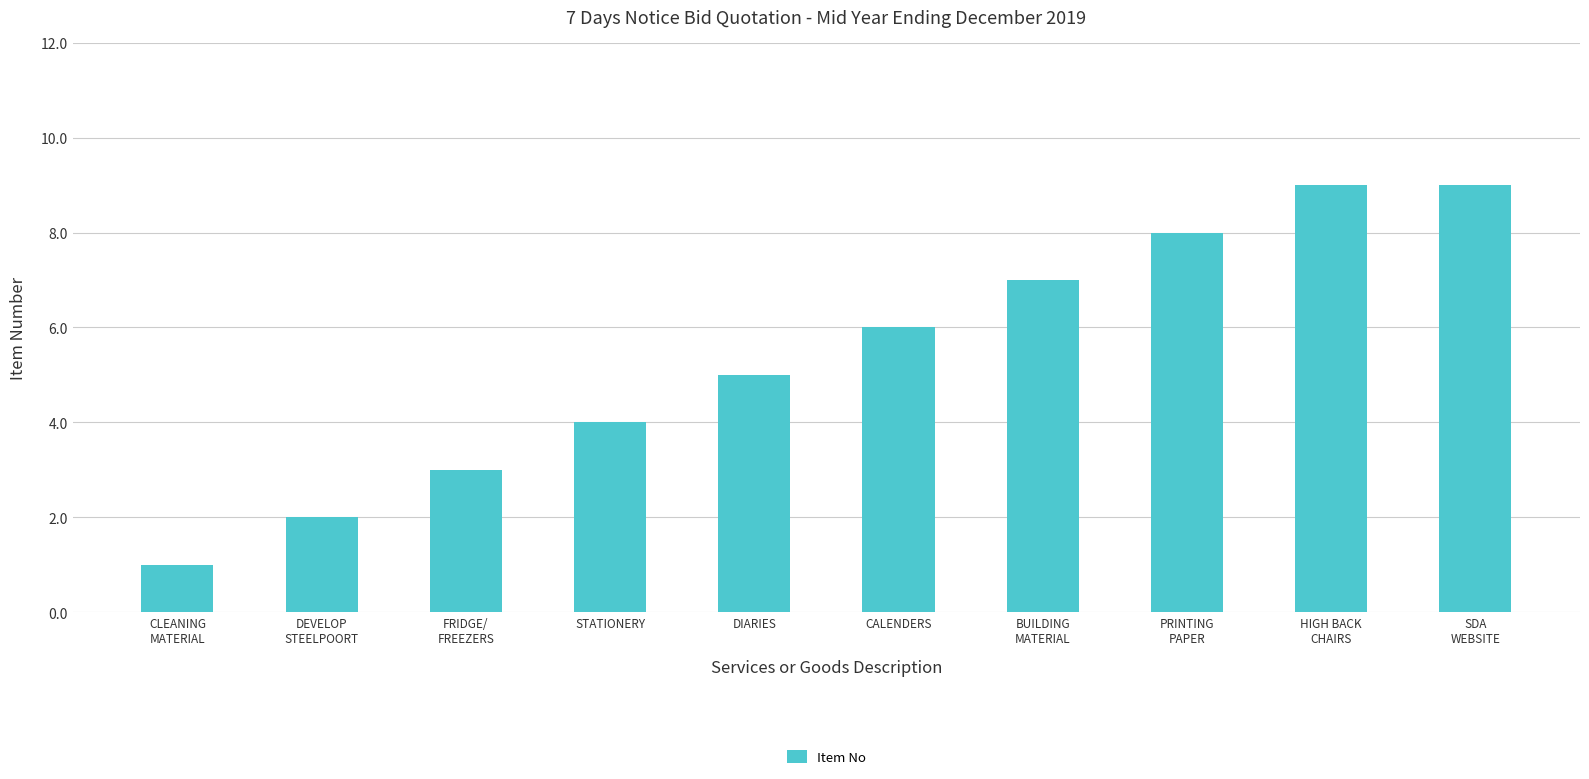

What is the change in value from CLEANING
MATERIAL to DEVELOP
STEELPOORT?

+1